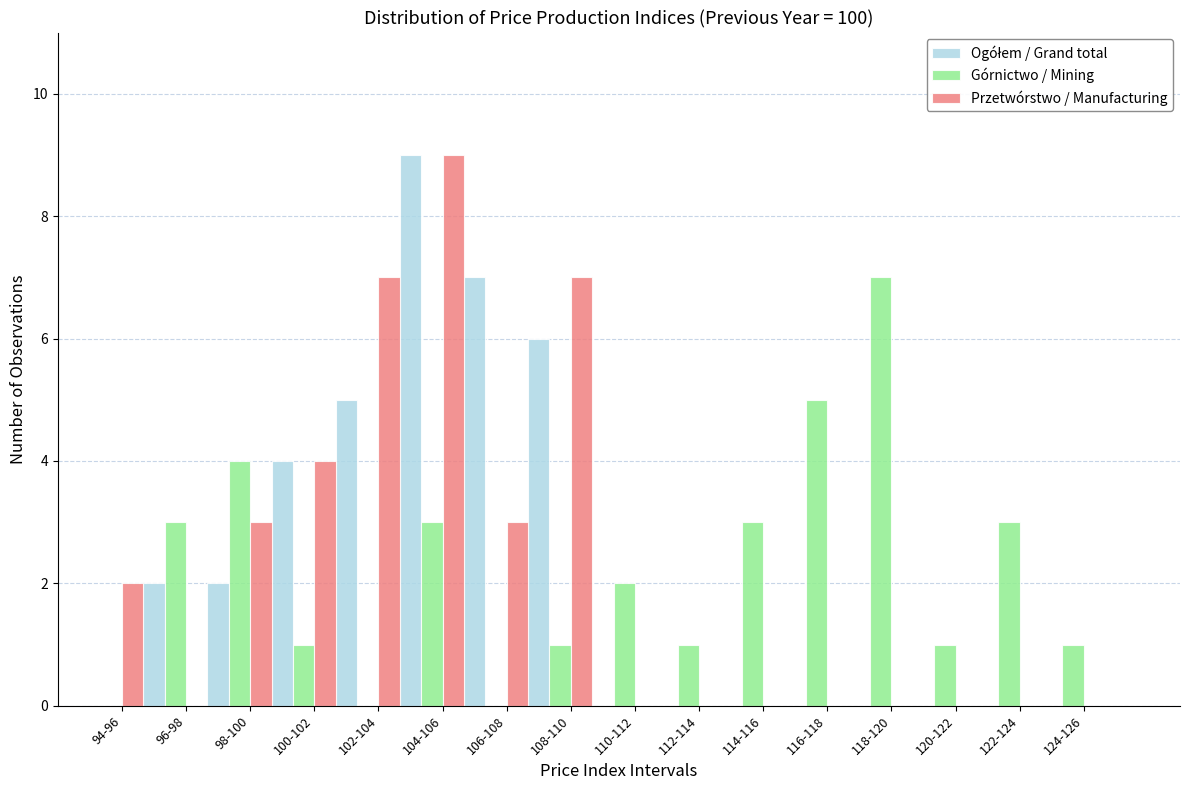

The value of Górnictwo / Mining at 118-120 is 7. True or false?

True